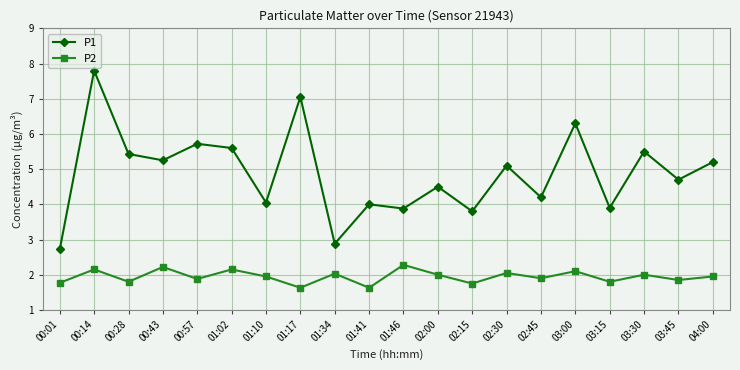

What is the difference between the P2 values at 00:14 and 01:41?

0.5